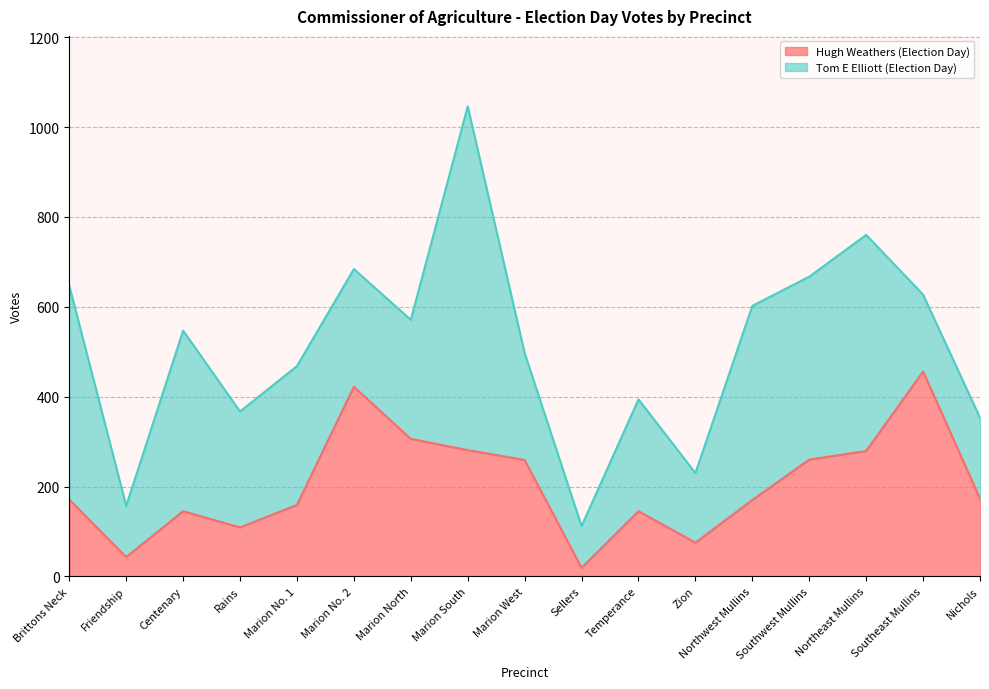

Rank the categories by value from lowest to highest.

Sellers, Friendship, Zion, Rains, Centenary, Temperance, Marion No. 1, Northwest Mullins, Brittons Neck, Nichols, Marion West, Southwest Mullins, Northeast Mullins, Marion South, Marion North, Marion No. 2, Southeast Mullins